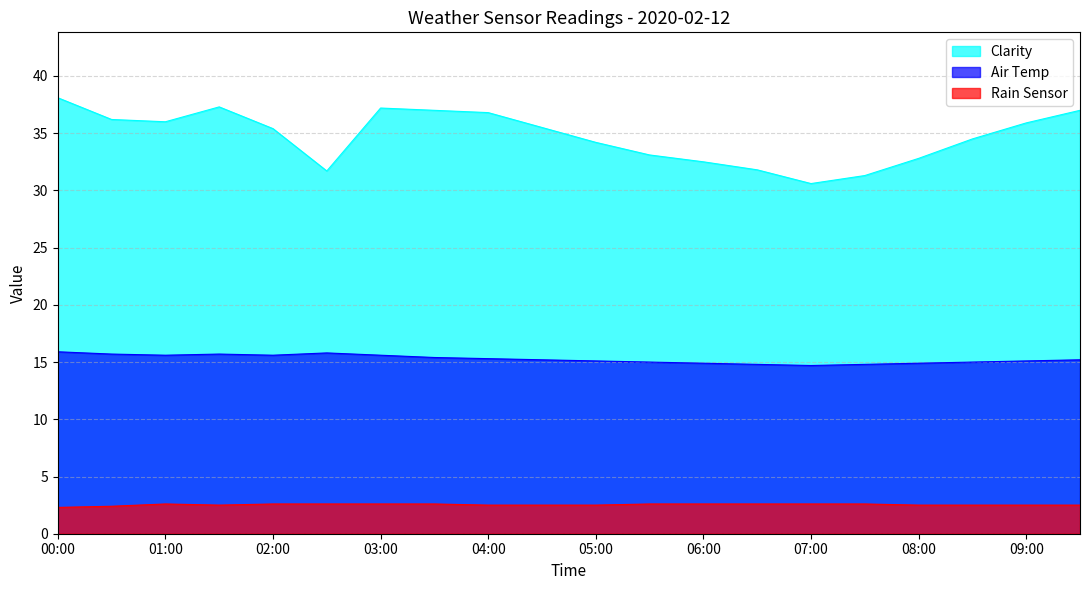

What is the total value across all series at 01:00?

54.2